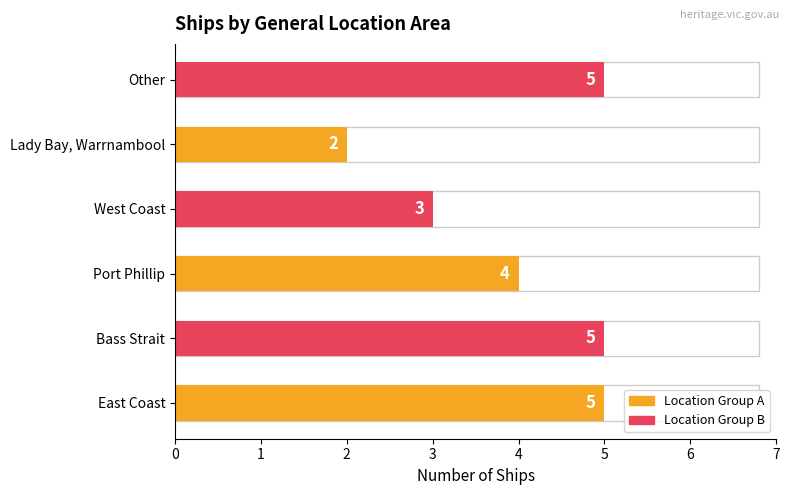

What is the difference between the second highest and minimum values?

3